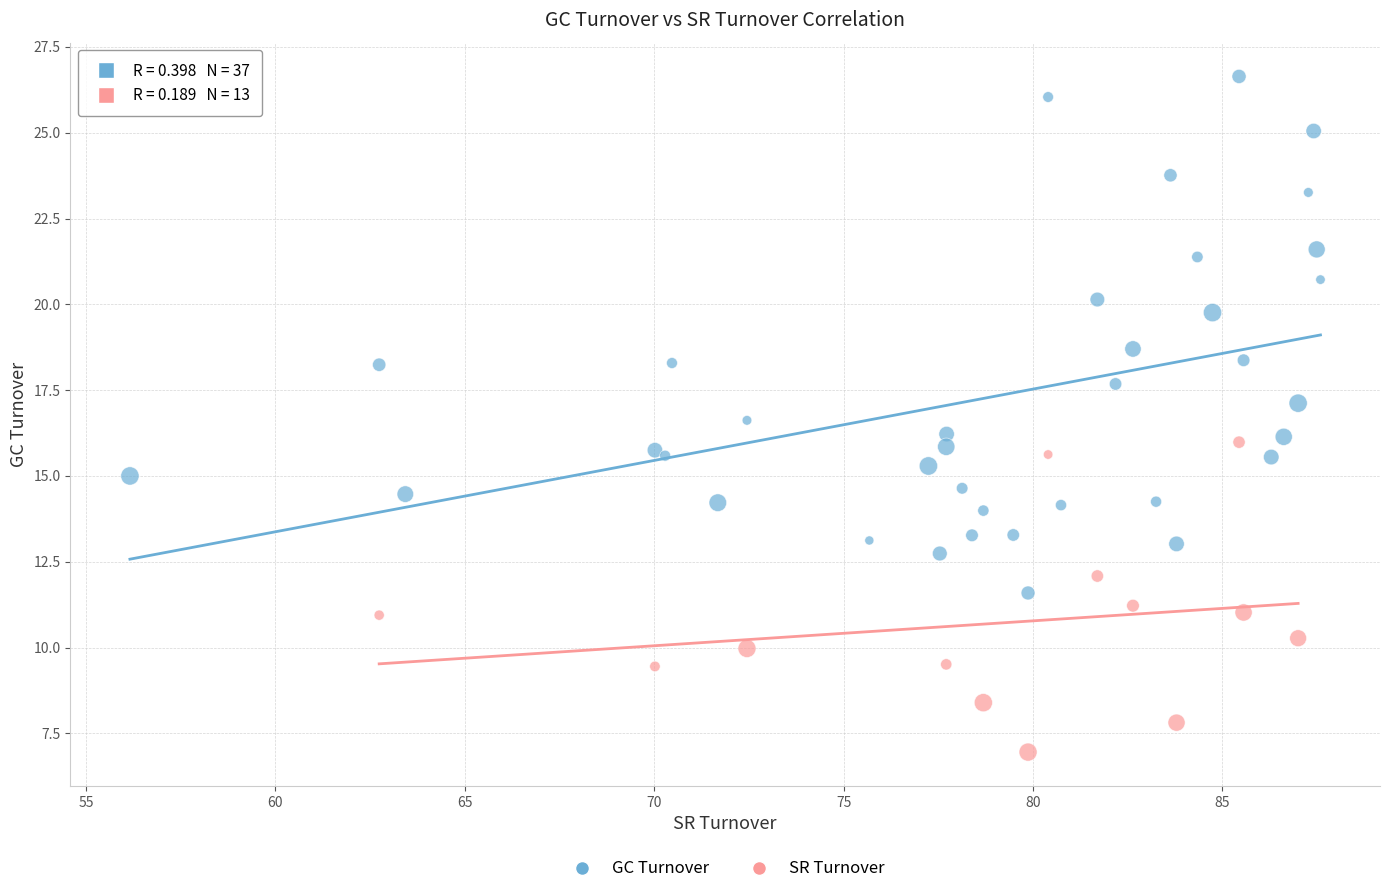

Which series contains the highest Y value?

GC Turnover